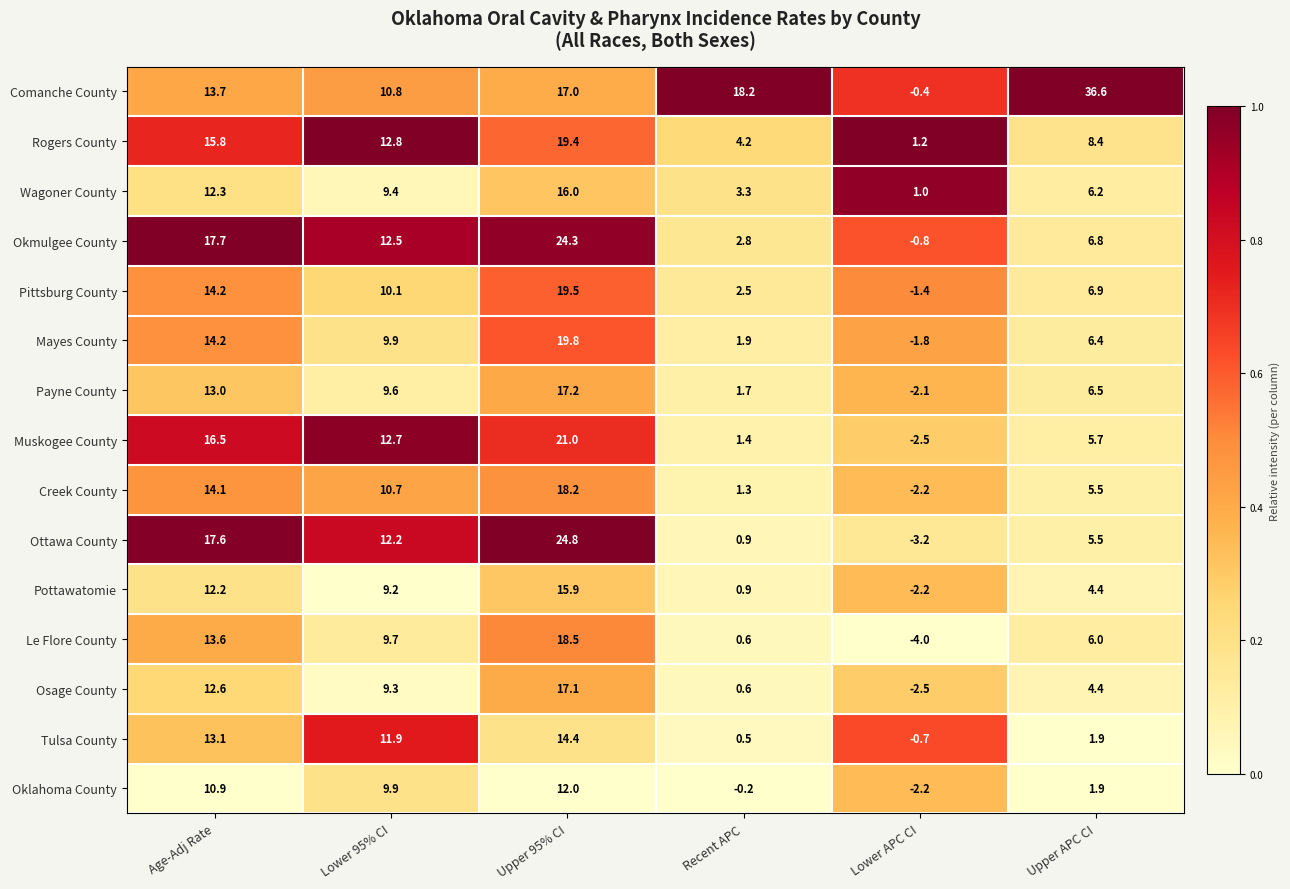

What value does the Comanche County series have at Upper 95% CI?

17.0